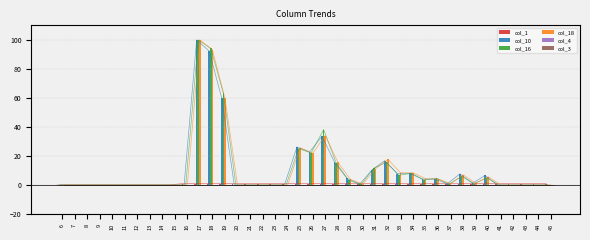

What is the sum of the col_10 values at 19 and 16?

59.8